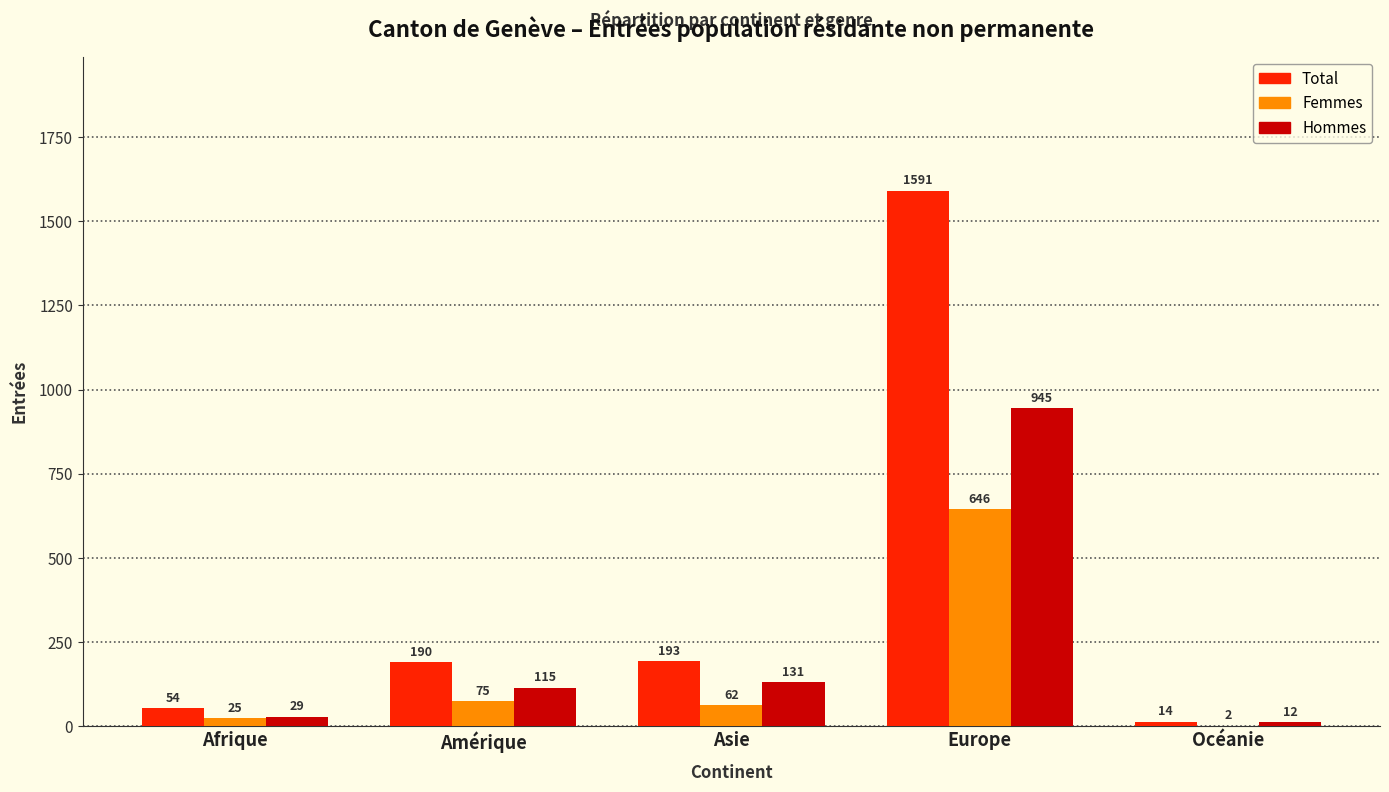

What is the sum of the Femmes values at Amérique and Europe?

721